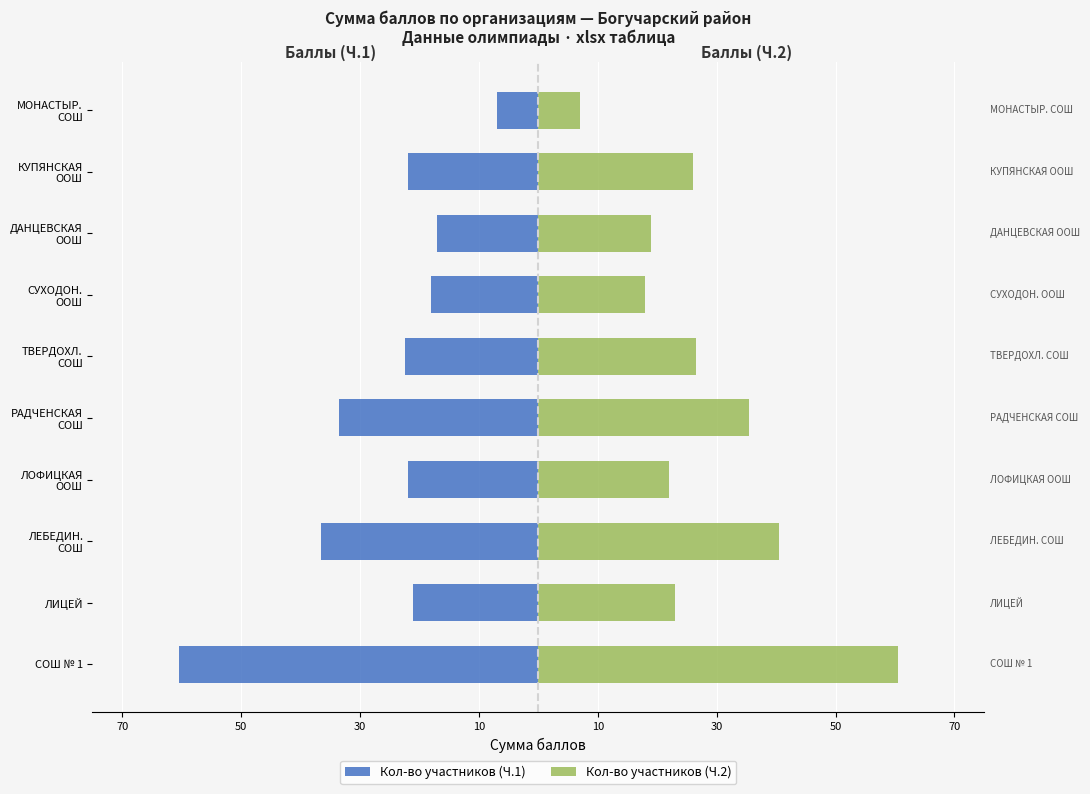

Reading right to left, extract all data points from this chart.

Кол-во участников (Ч.1): -7.0	-22.0	-17.0	-18.0	-22.5	-33.5	-22.0	-36.5	-21.0	-60.5
Кол-во участников (Ч.2): 7.0	26.0	19.0	18.0	26.5	35.5	22.0	40.5	23.0	60.5